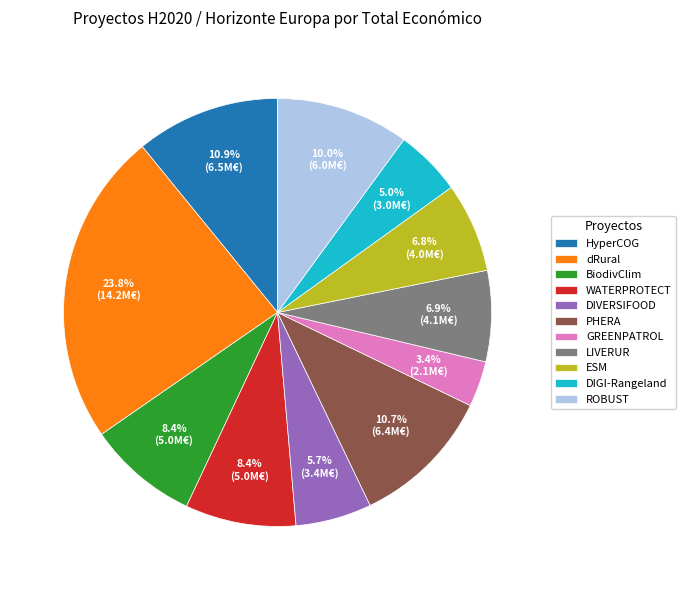

What is the total percentage of GREENPATROL and WATERPROTECT?

11.8%